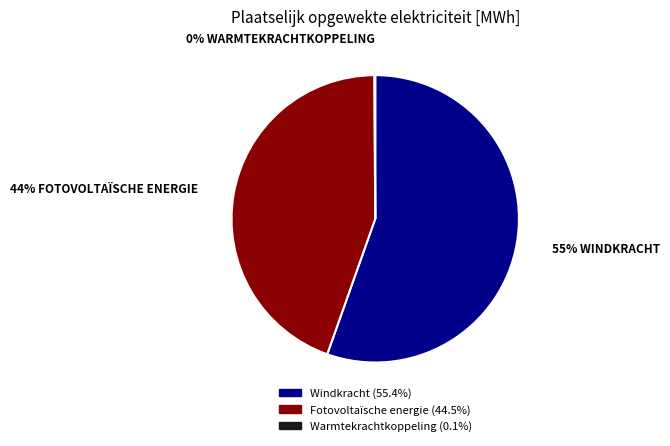

Which slice is the largest?

Windkracht